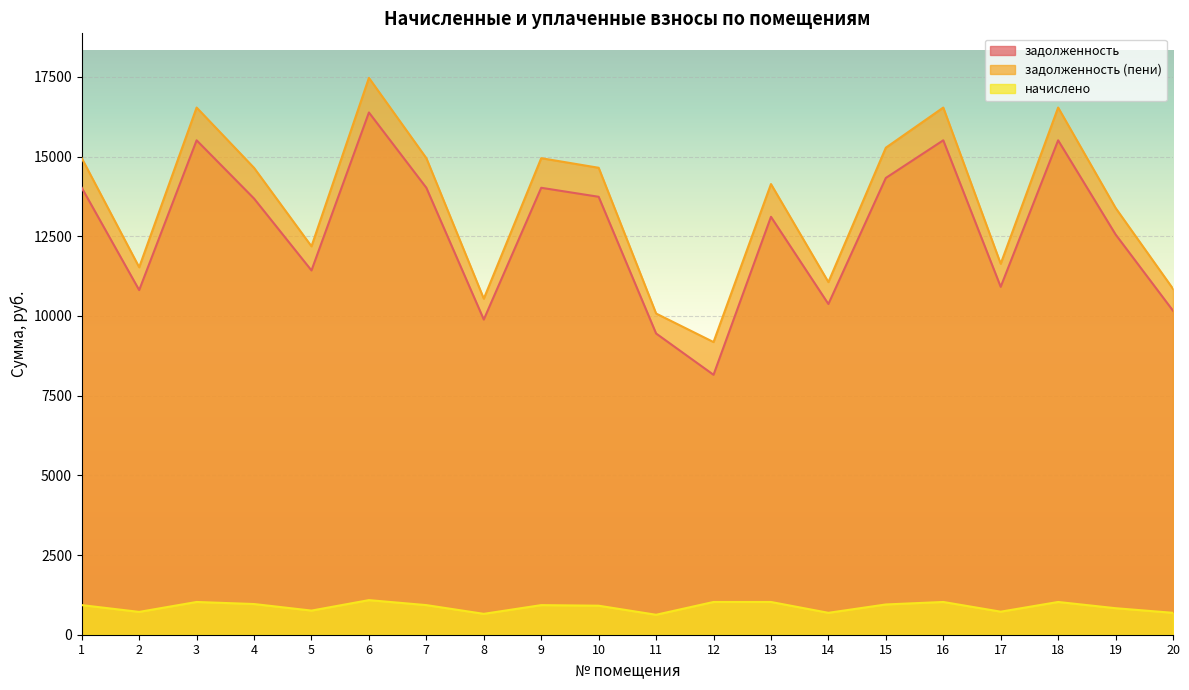

In задолженность (пени), how many points are higher than both neighbors (excluding endpoints)?

6